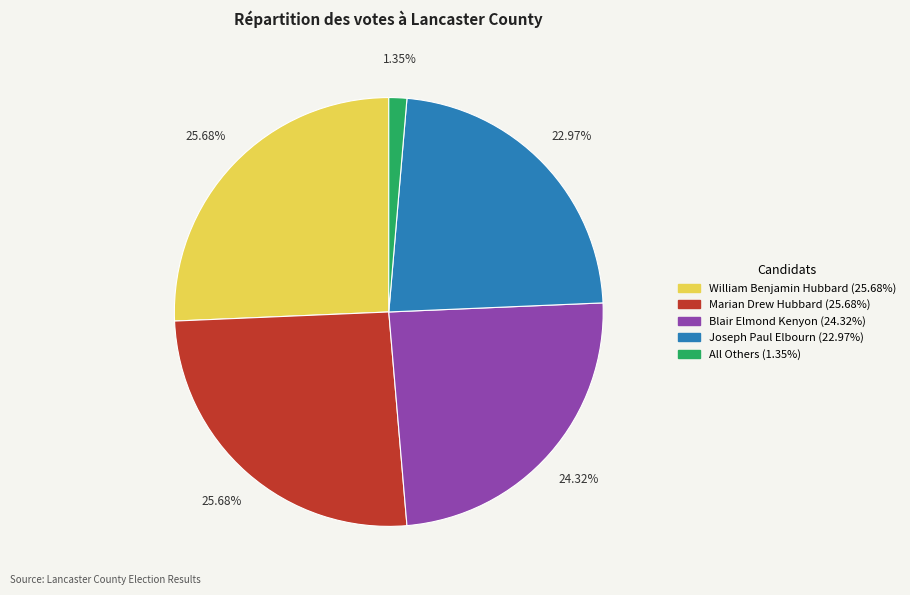

The Blair Elmond Kenyon slice represents 11% of the pie. True or false?

False